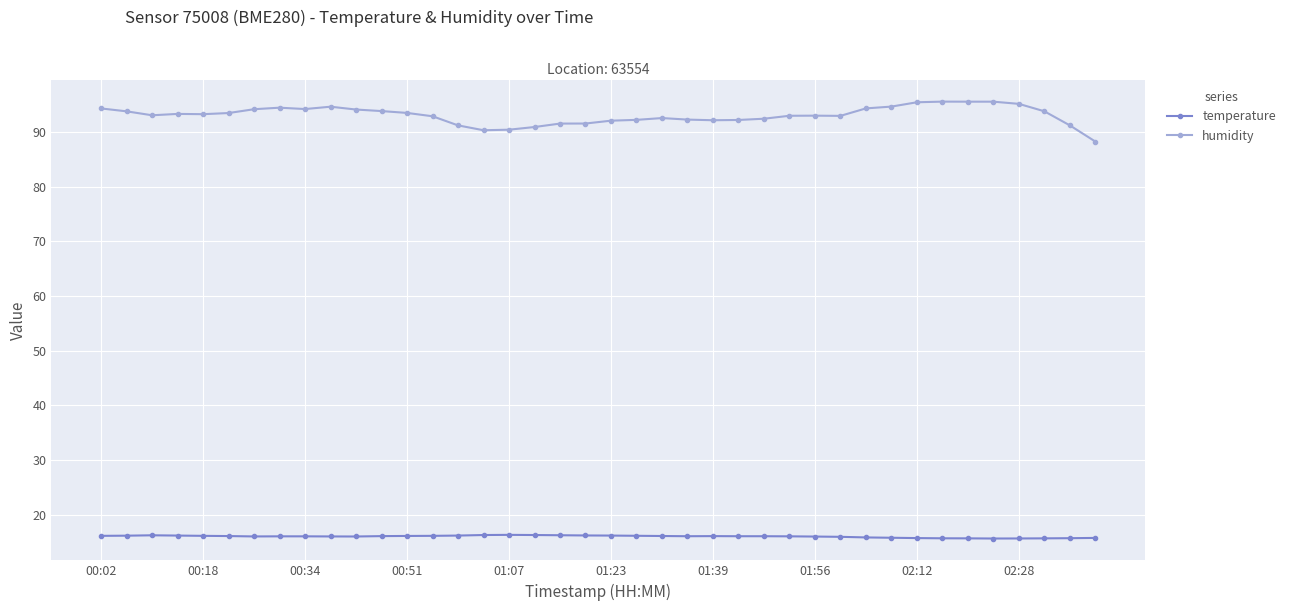

What is the sum of all humidity values?

3724.8